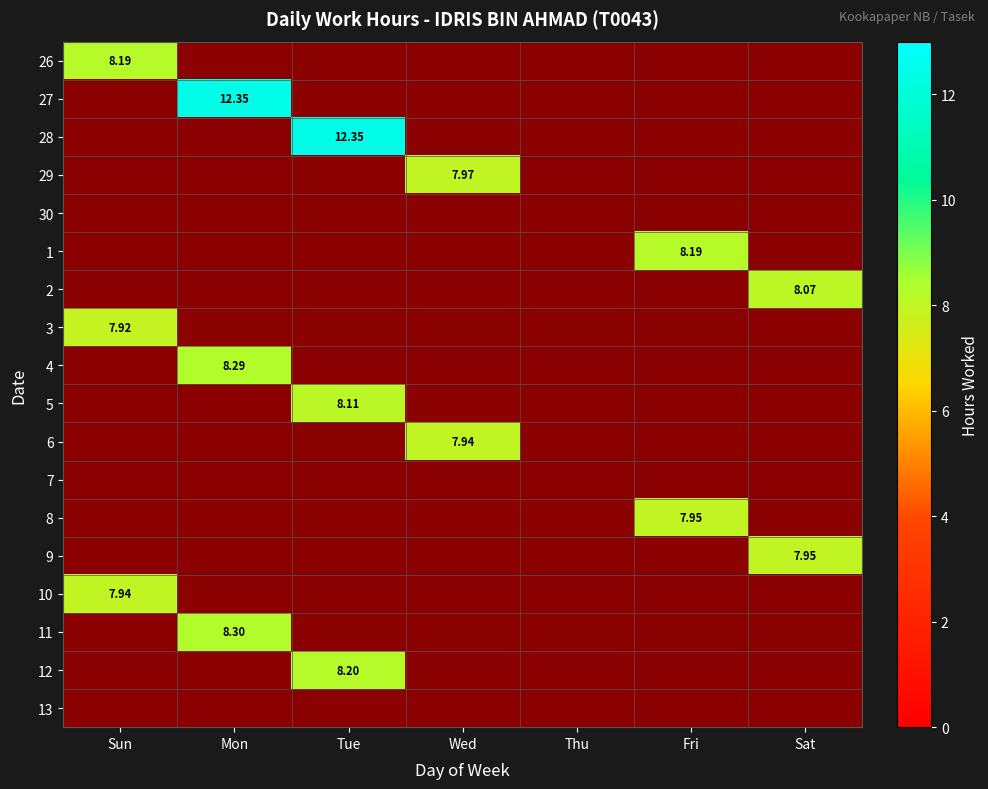

What is the difference between the maximum and minimum values in the 12 series?

8.2